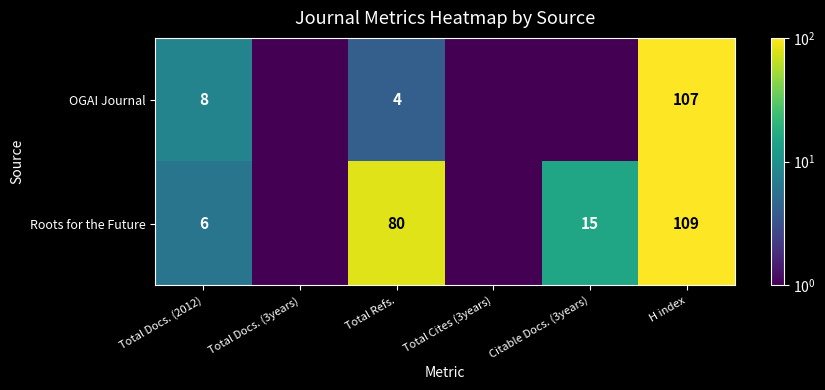

What is the difference between the highest and lowest values at Total Refs.?

76.0